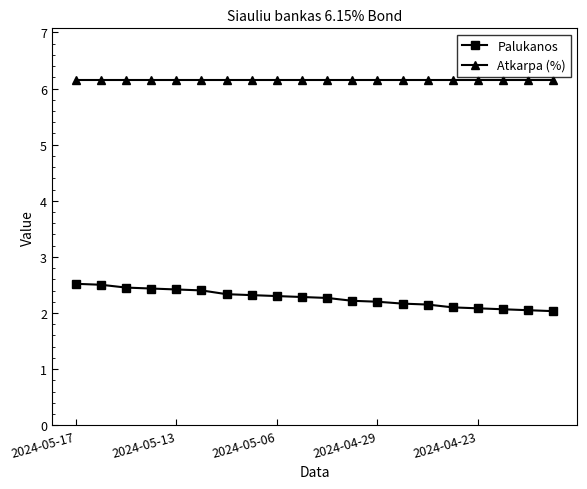

True or false: Atkarpa (%) and Palukanos cross at least once.

False